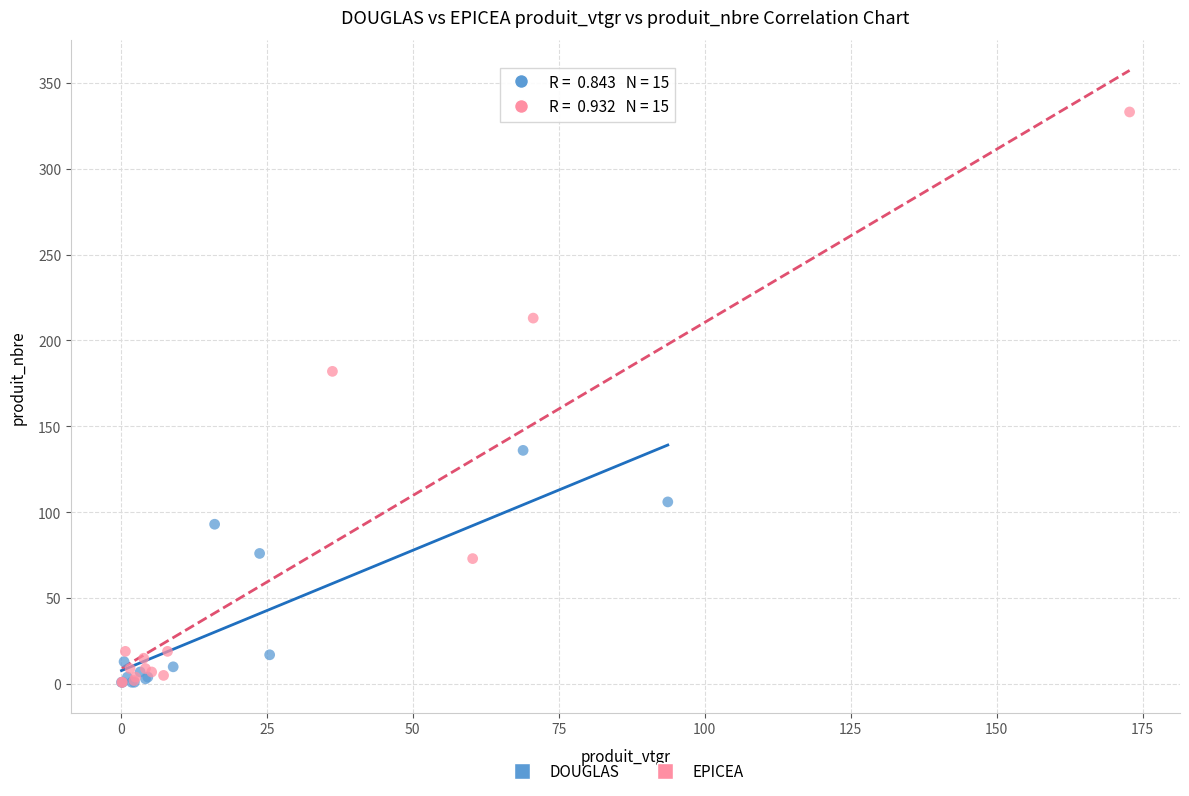

Which series has the largest Y range (max minus min)?

EPICEA